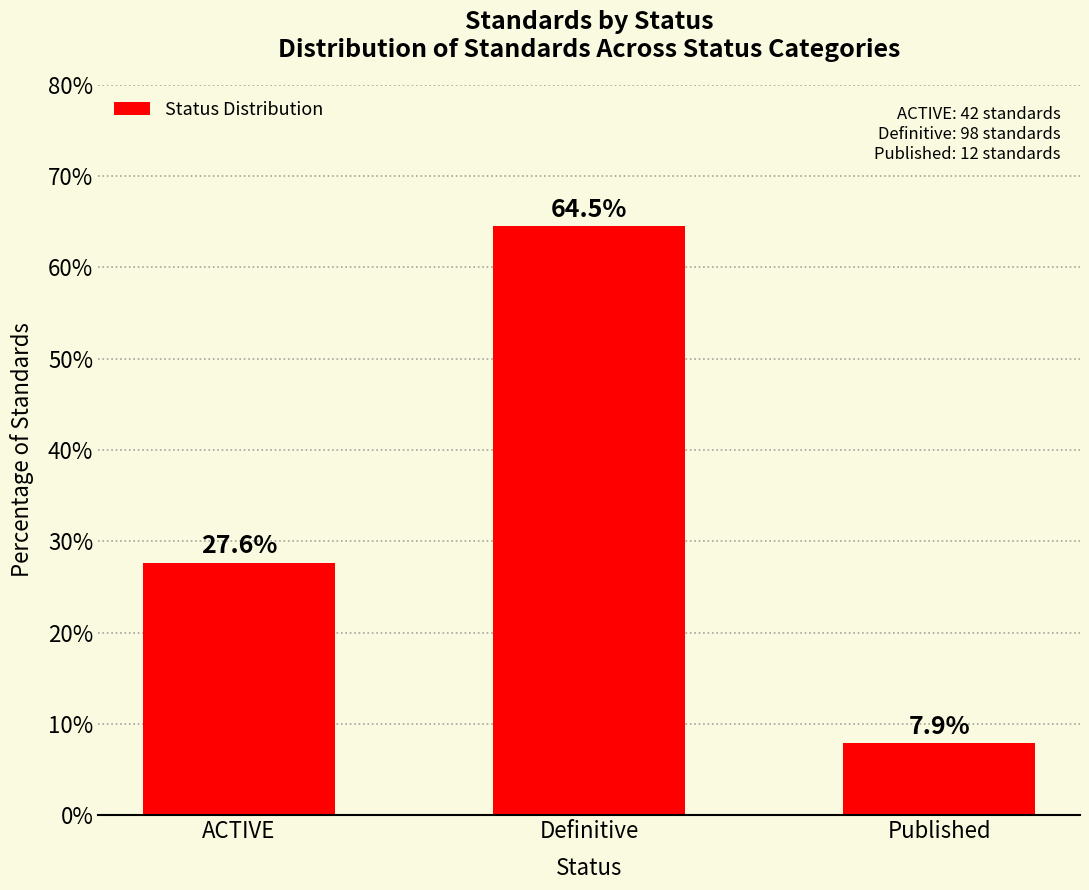

Approximately how many times larger is the value at ACTIVE compared to Published?

3.5